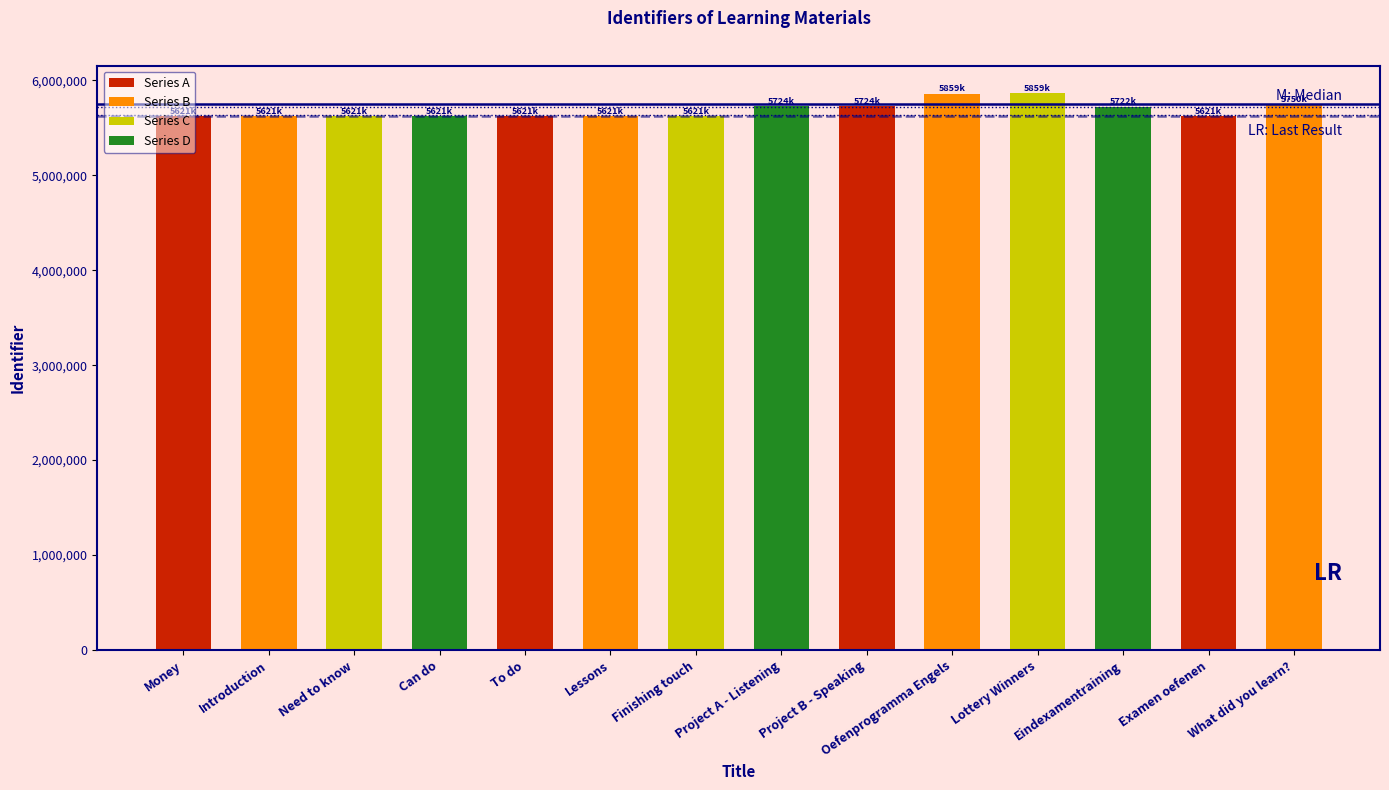

What is the ratio of the value at What did you learn? to the value at Lessons?

1.0